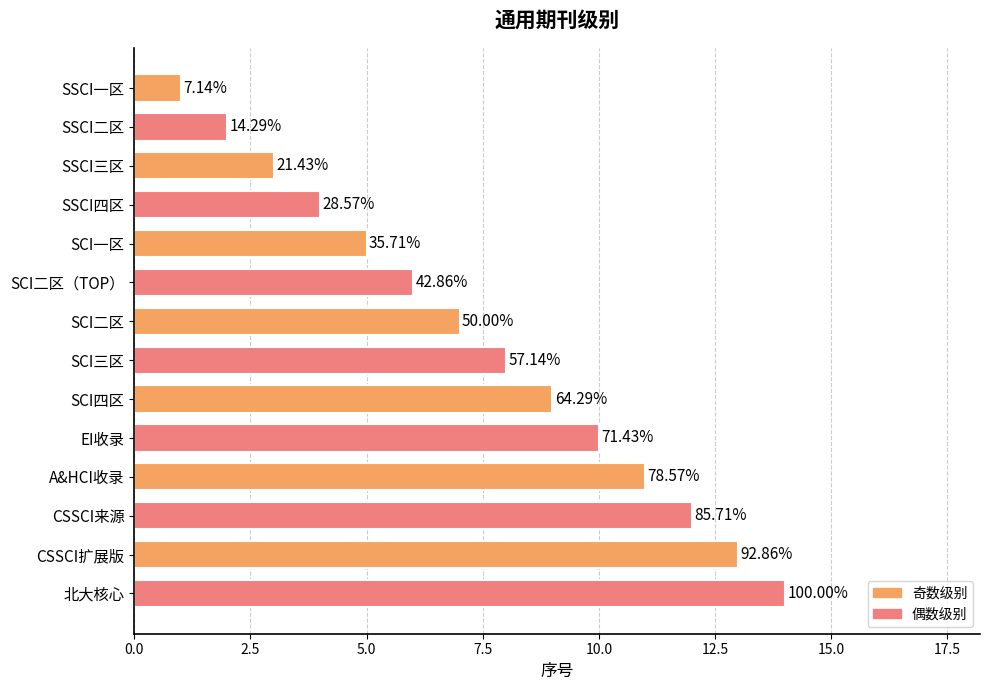

Are the bars horizontal?

Yes